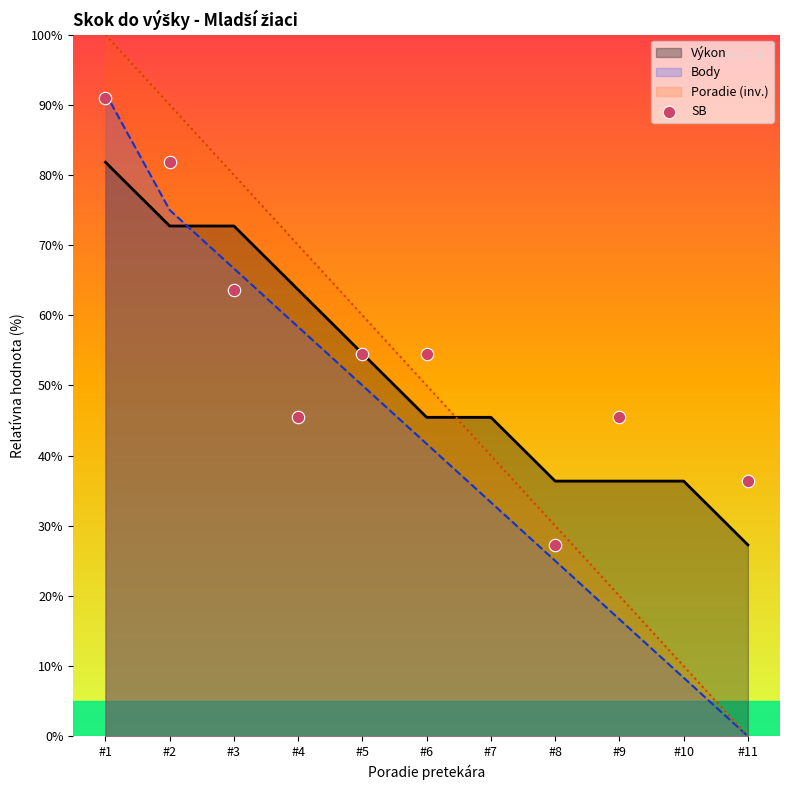

Is it true that Body equals 71.9 at #6?

False